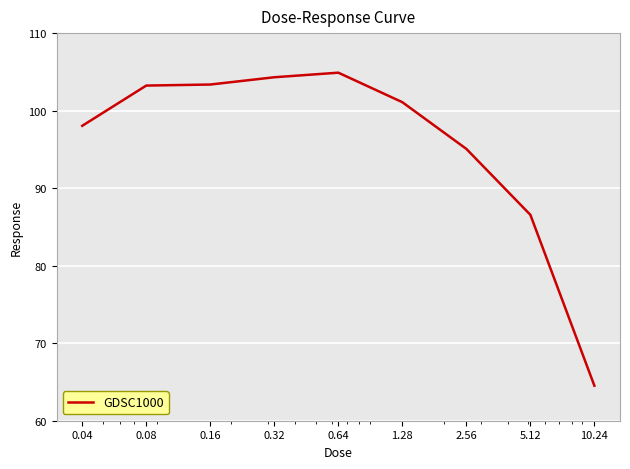

What is the difference between the maximum and minimum values?

40.4